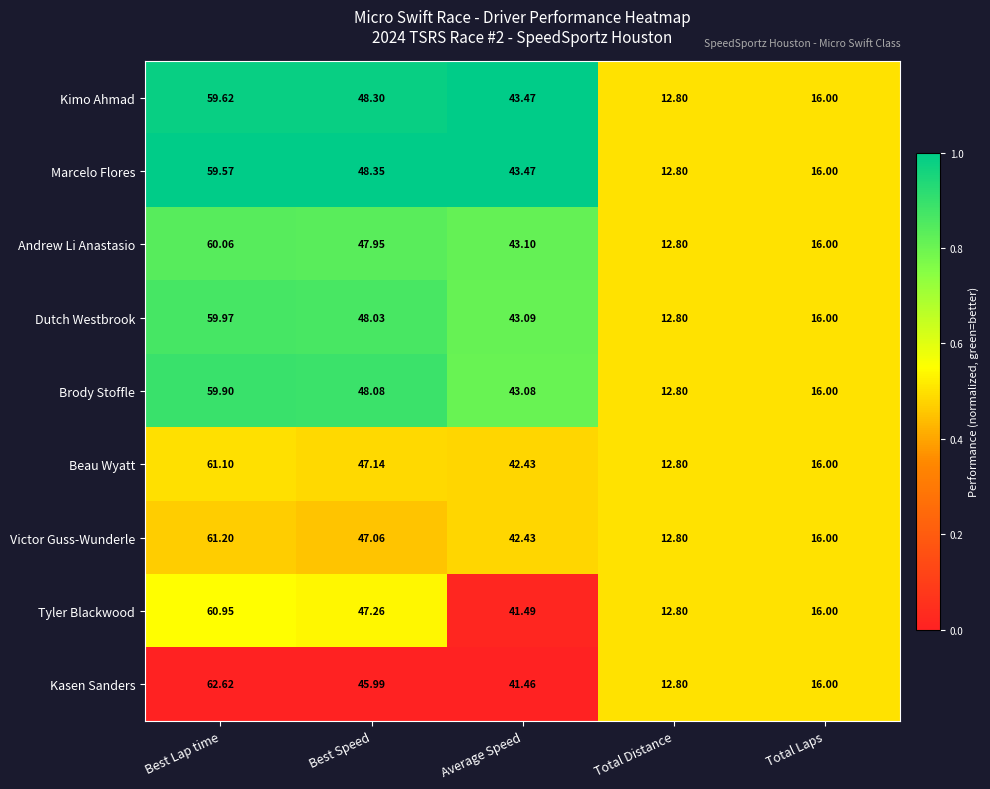

Which category has the lowest value in the Tyler Blackwood series?

Total Distance